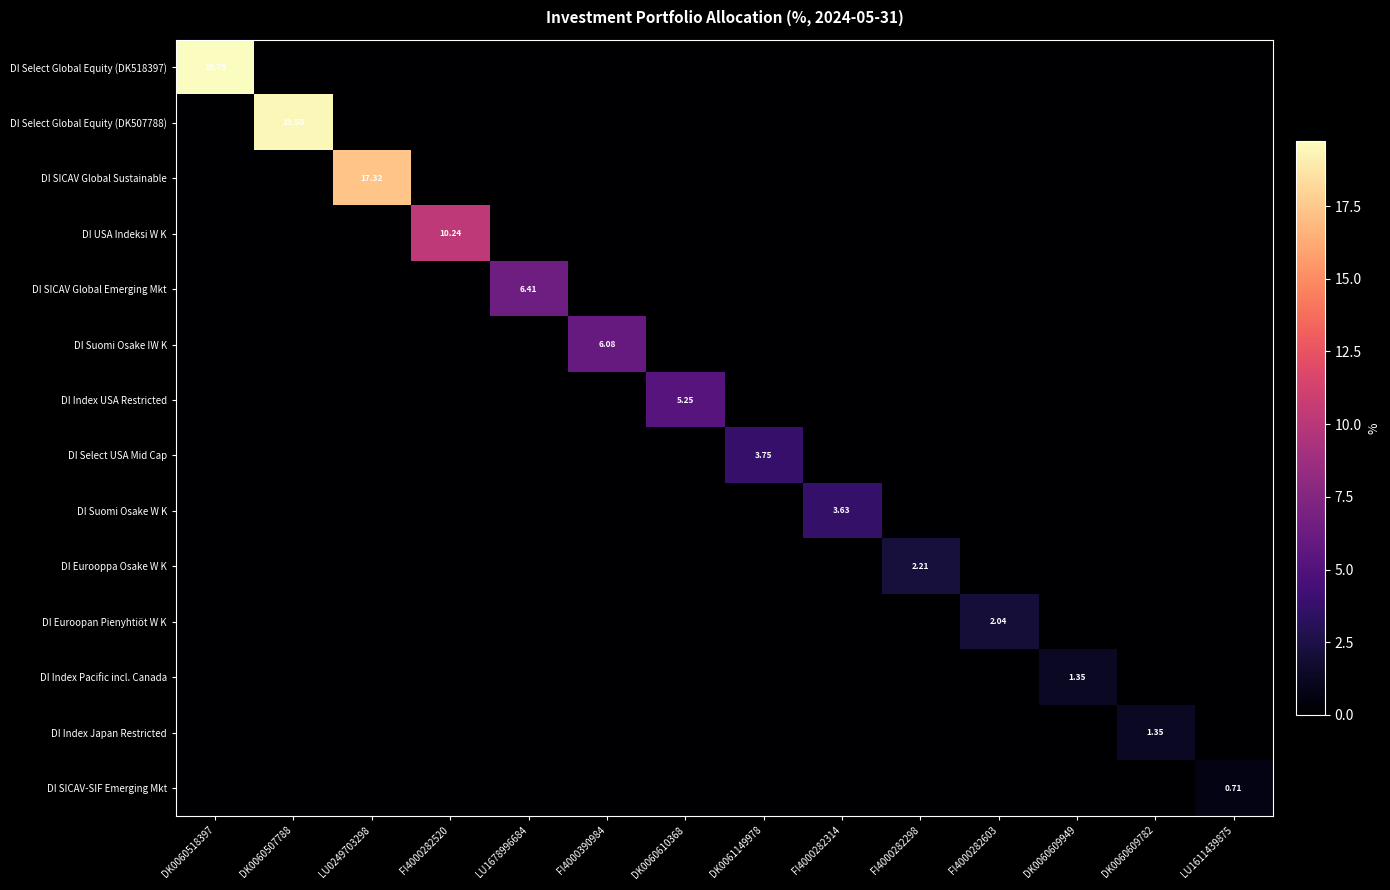

Is it true that DI Eurooppa Osake W K equals 0.0 at LU1678996684?

True